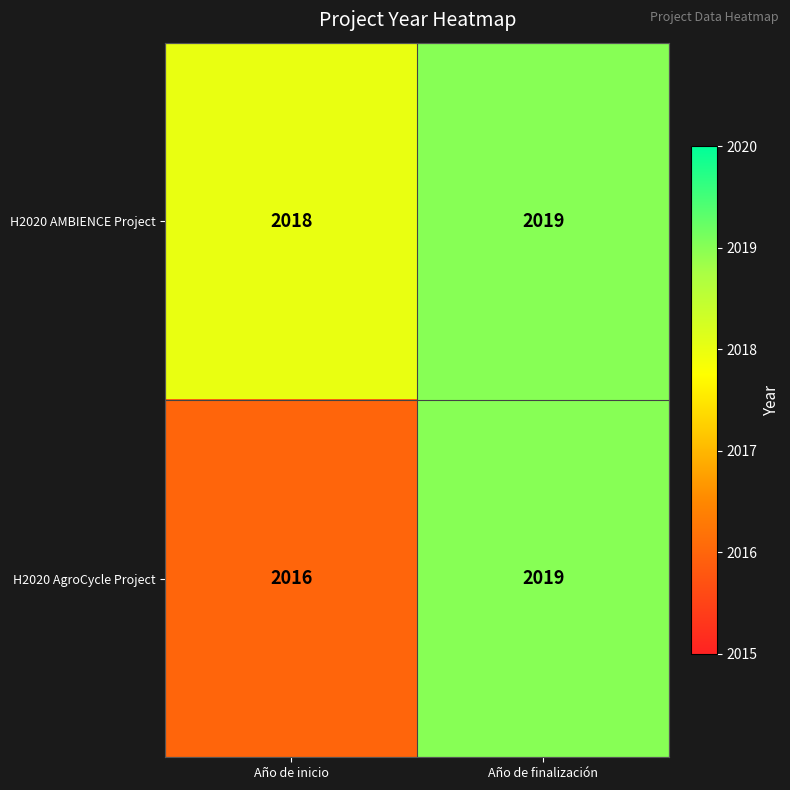

Rank the categories by H2020 AgroCycle Project value from lowest to highest.

Año de inicio, Año de finalización